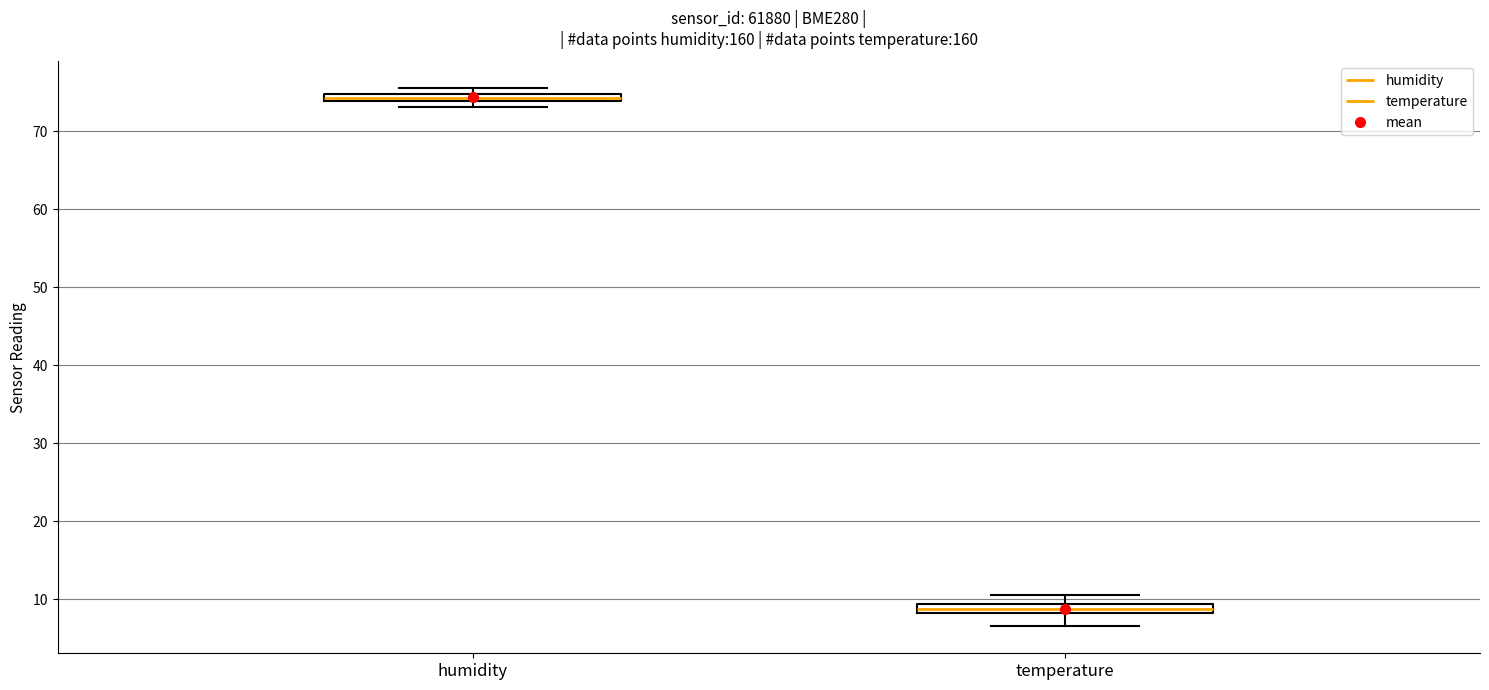

Where is the lower edge of the box for humidity on the y-axis? The values are not printed on the chart, so give them approximately, as read against the axis.

74